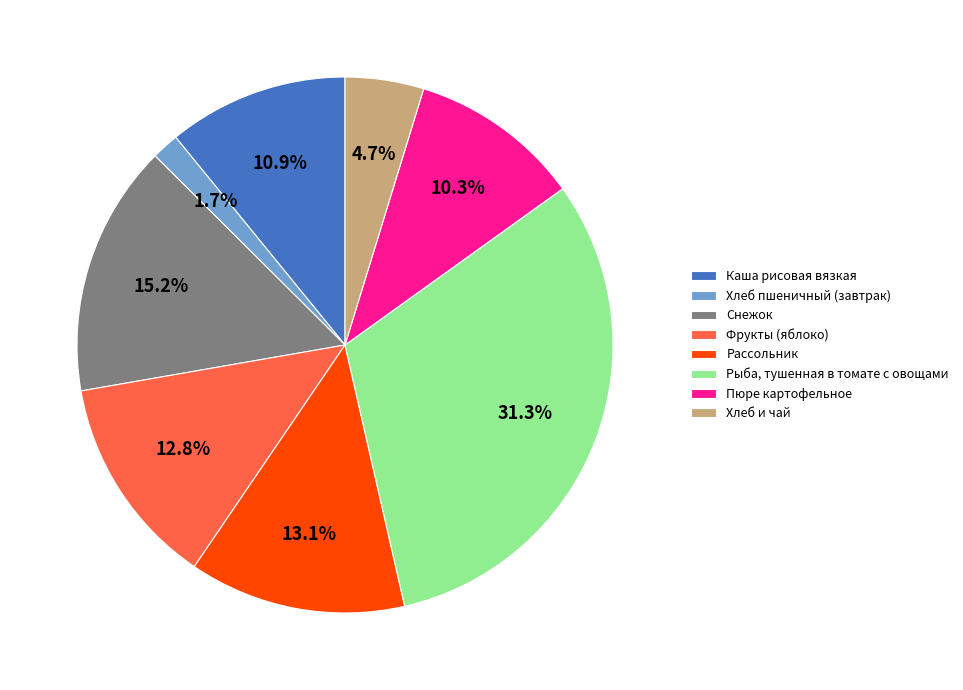

Does Хлеб пшеничный (завтрак) account for over 50% of the chart?

No